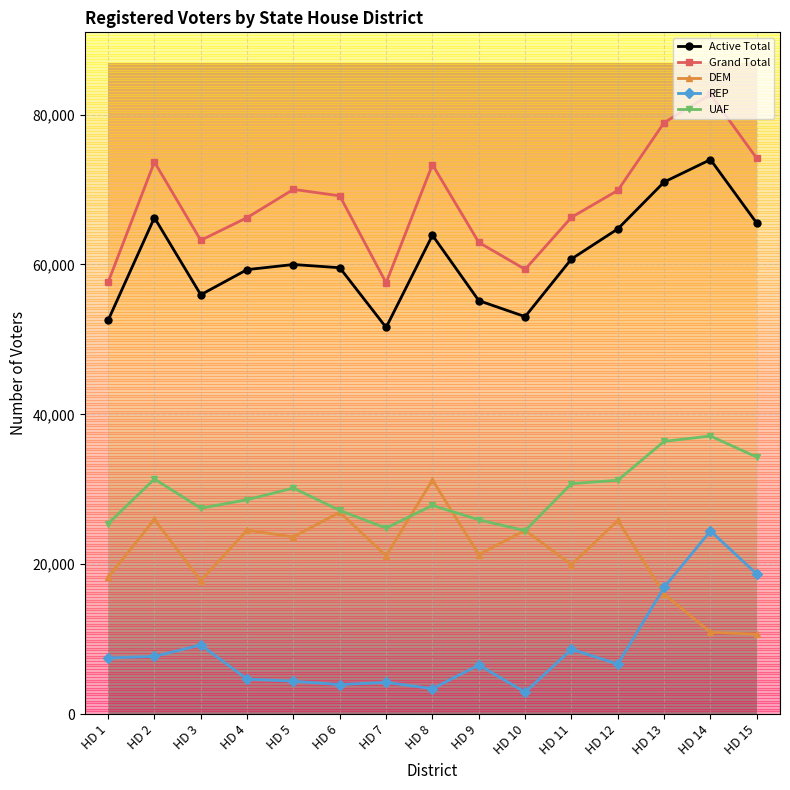

What is the spread (max minus min) of values at HD 9?

56388